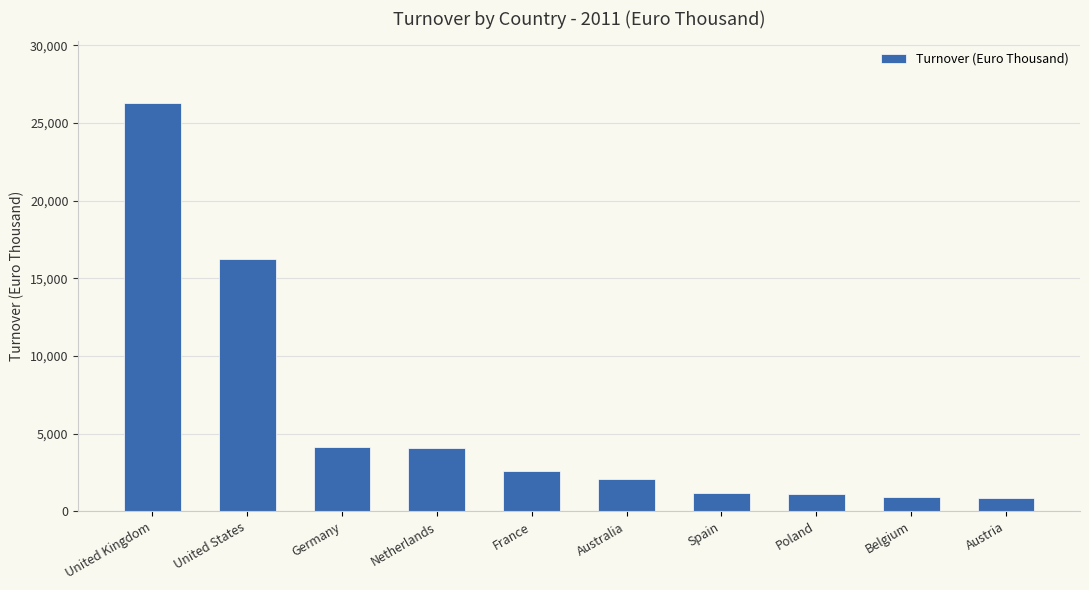

What is the smallest value displayed?

860